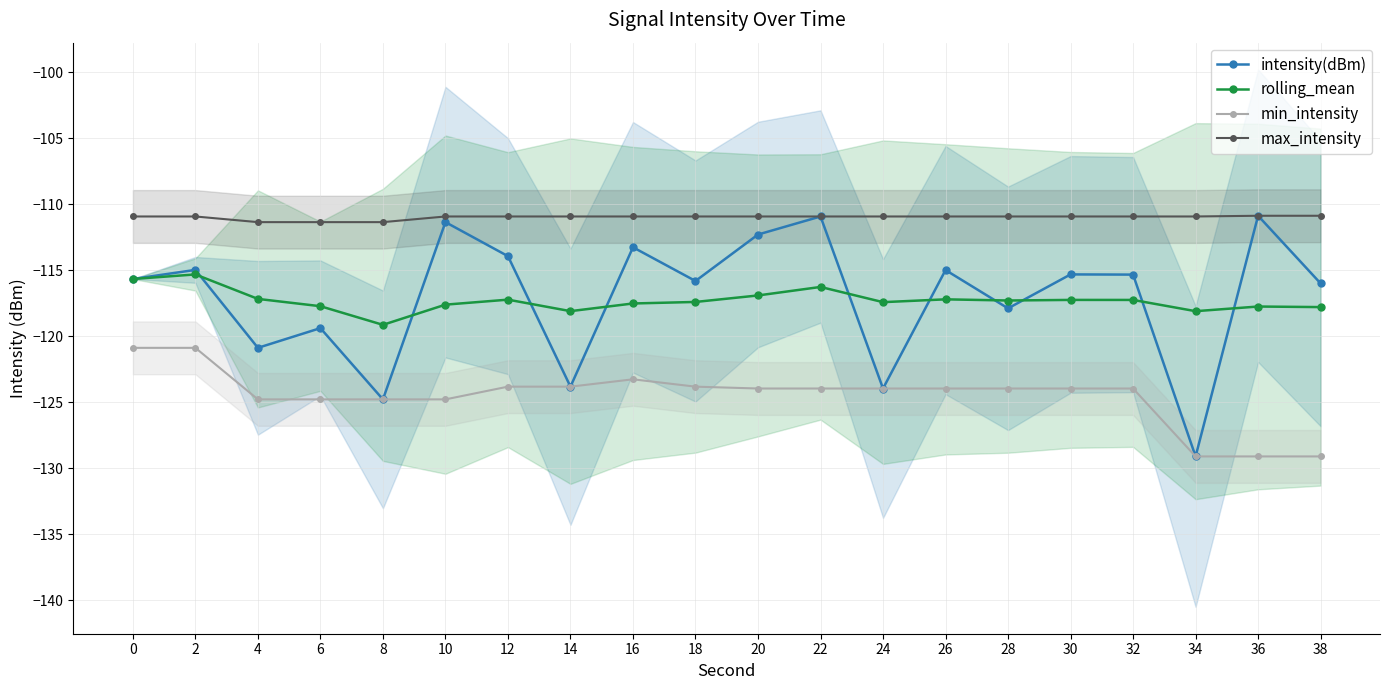

What is the difference between the maximum and second lowest values in the max_intensity series?

0.5